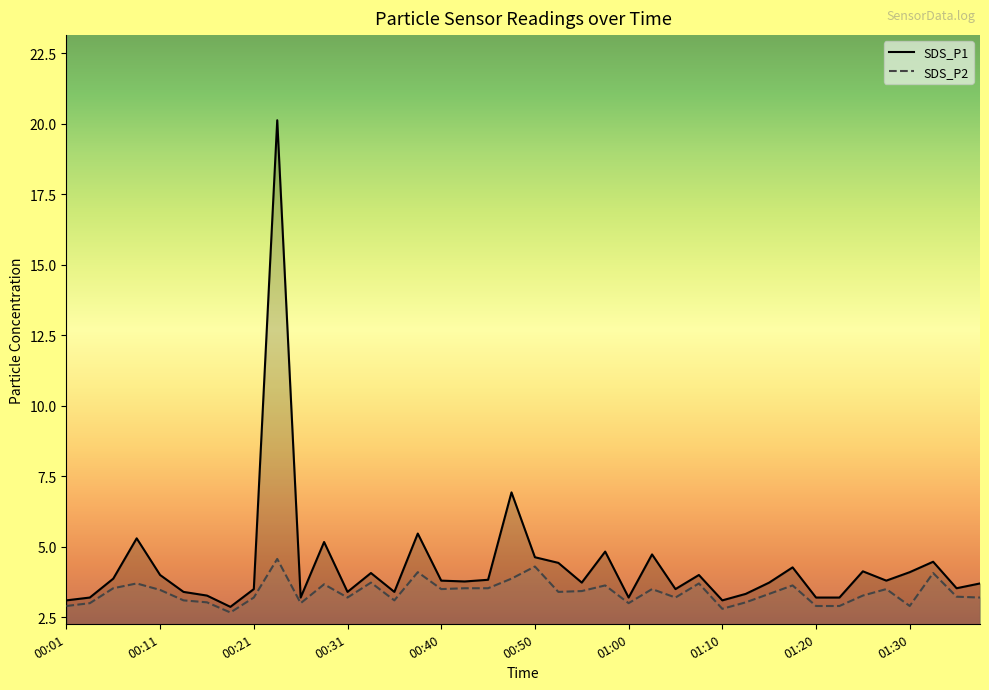

At which category is the sum across all series the highest?

00:23